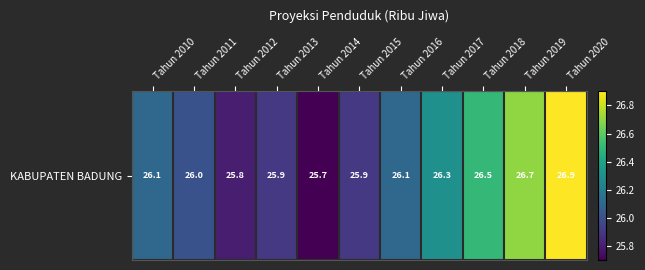

The value at Tahun 2018 is 26.5. True or false?

True